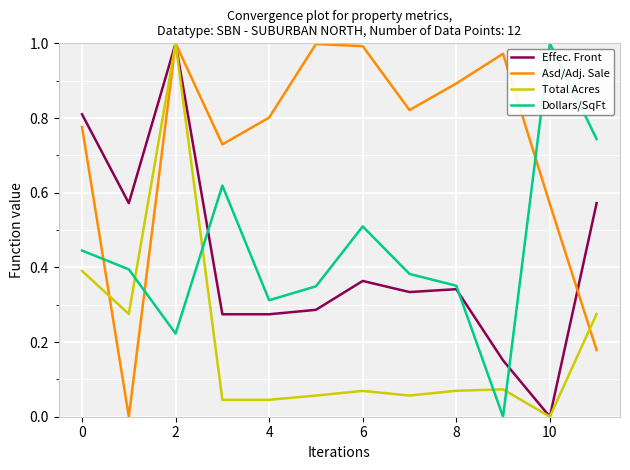

What is the sum of all Asd/Adj. Sale values?

8.7